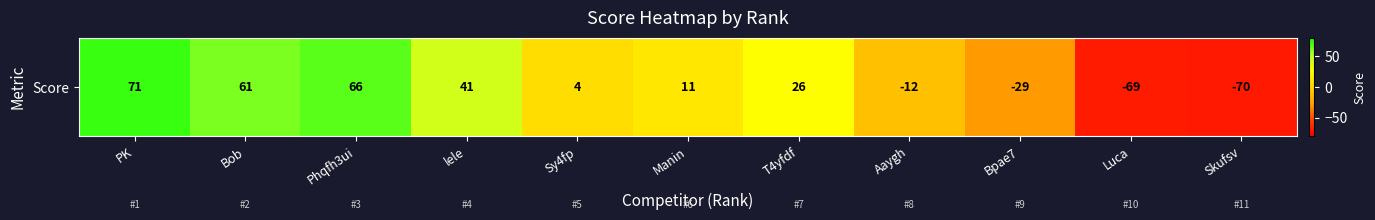

How many values are below zero?

4